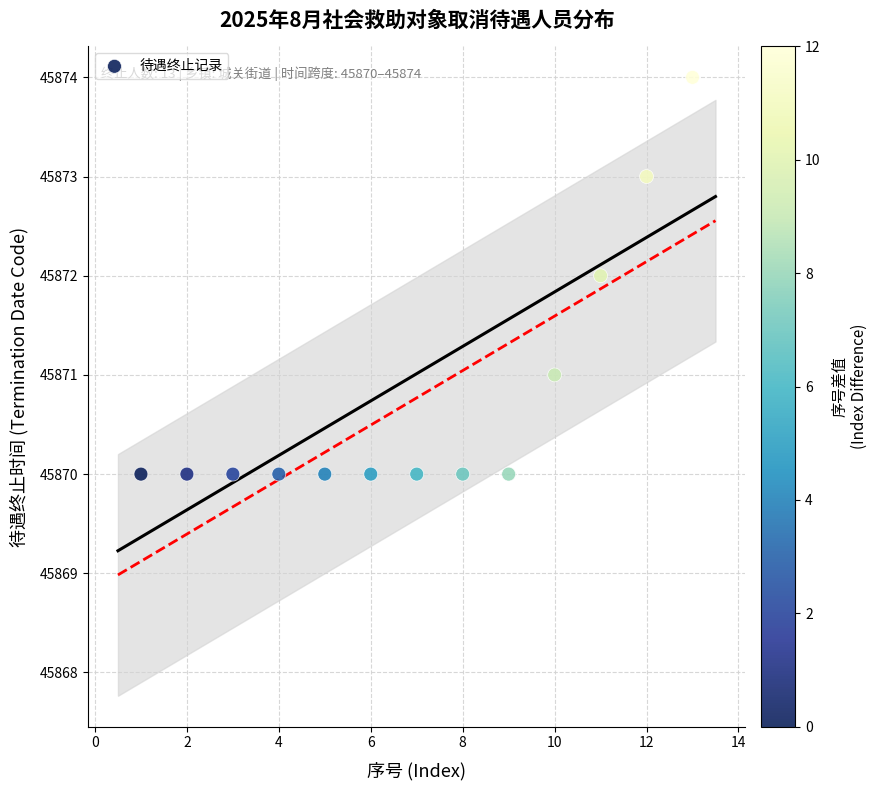

What is the range of Y values (max minus min)?

4